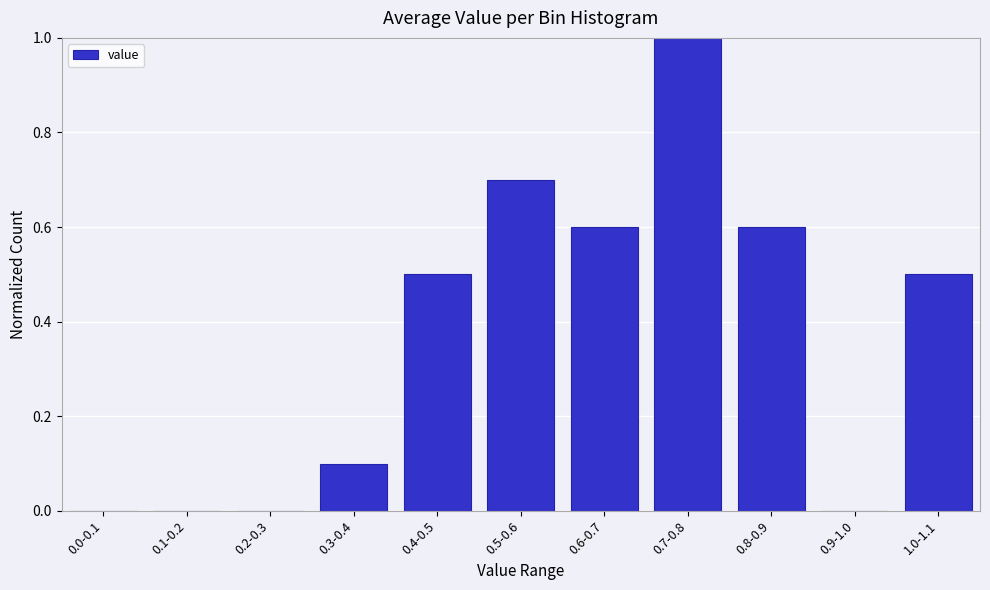

Reading left to right, extract all data points from this chart.

0.0-0.1=0.0	0.1-0.2=0.0	0.2-0.3=0.0	0.3-0.4=0.1	0.4-0.5=0.5	0.5-0.6=0.7	0.6-0.7=0.6	0.7-0.8=1.0	0.8-0.9=0.6	0.9-1.0=0.0	1.0-1.1=0.5